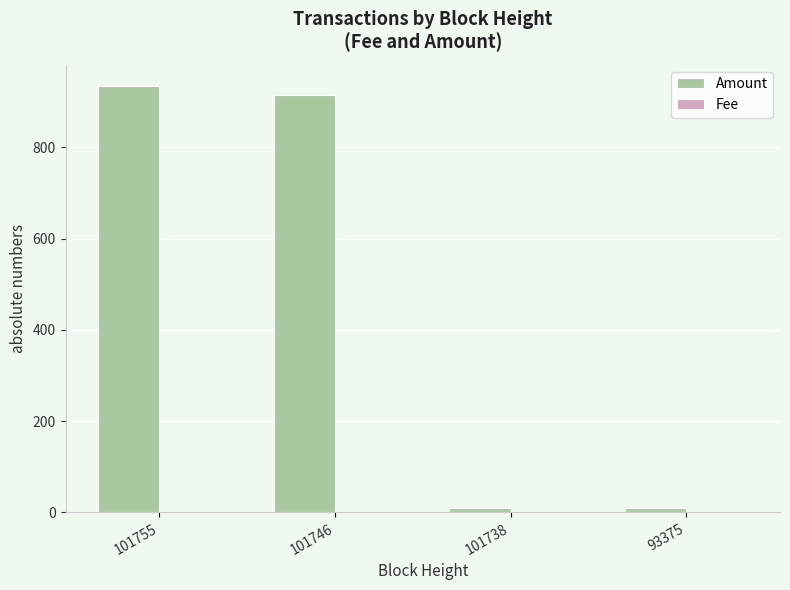

Which series changed the most between 101746 and 93375?

Amount